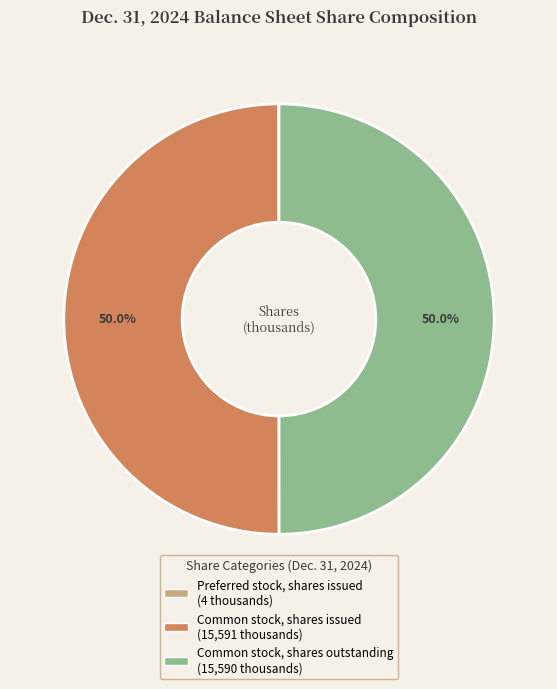

True or false: Common stock, shares outstanding accounts for 38% of the total.

False